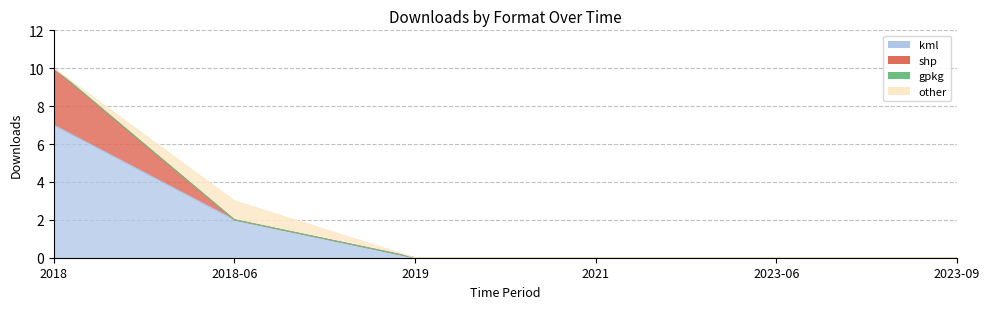

Reading left to right, transcribe all the data shown in this chart.

kml: 7	2	0	0	0	0
shp: 3	0	0	0	0	0
gpkg: 0	0	0	0	0	0
other: 0	1	0	0	0	0